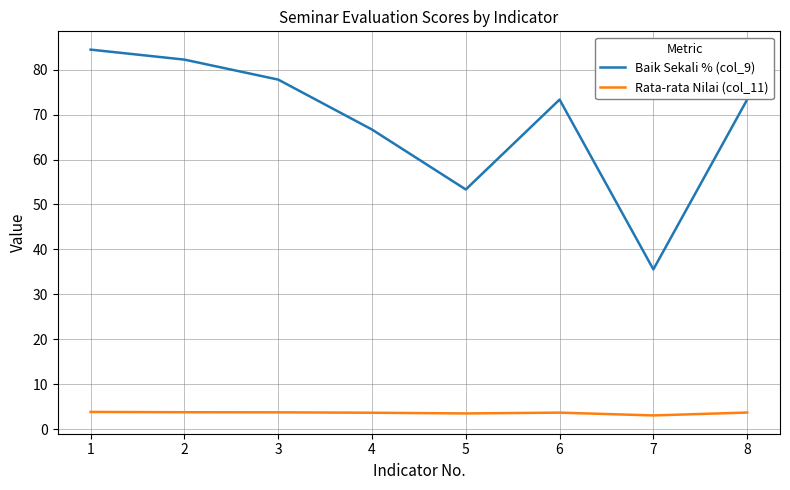

What is the difference between the maximum and second lowest values in the Rata-rata Nilai (col_11) series?

0.3